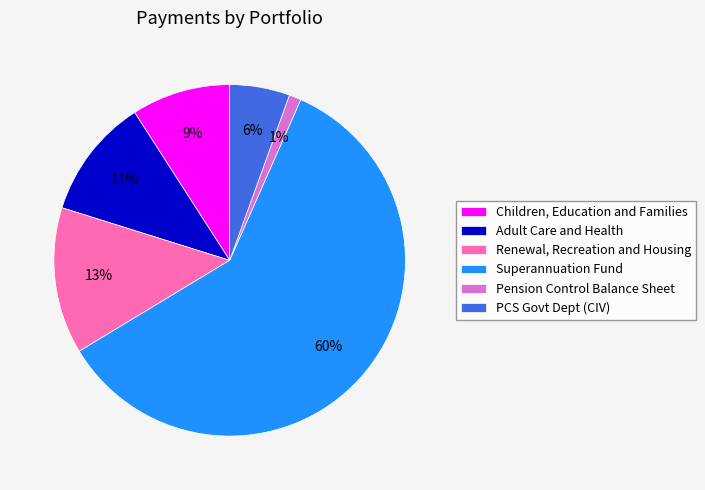

Combined, do Adult Care and Health and Children, Education and Families account for over 50%?

No